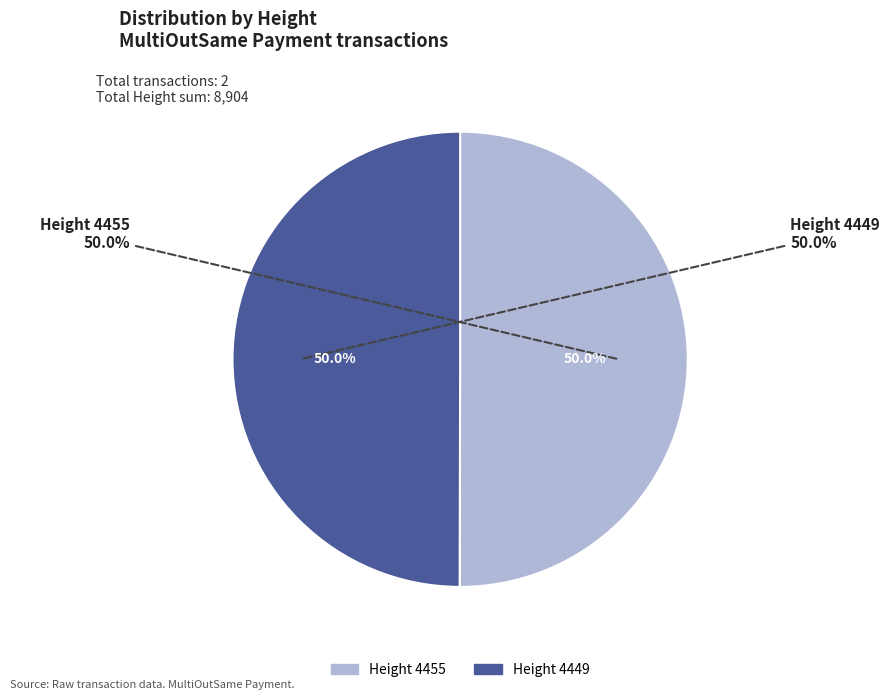

What is the change in value from 4455 to 4449?

-6